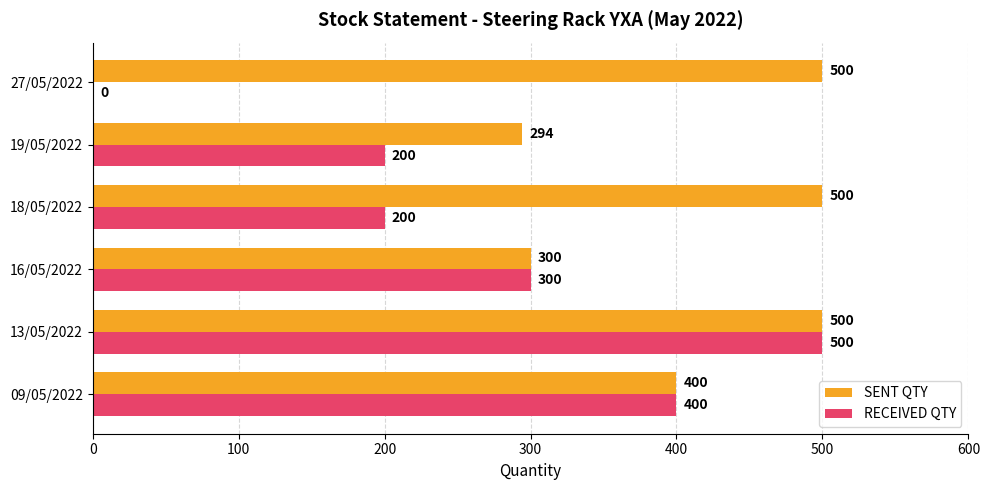

Where is SENT QTY nearest to the value 397?

09/05/2022